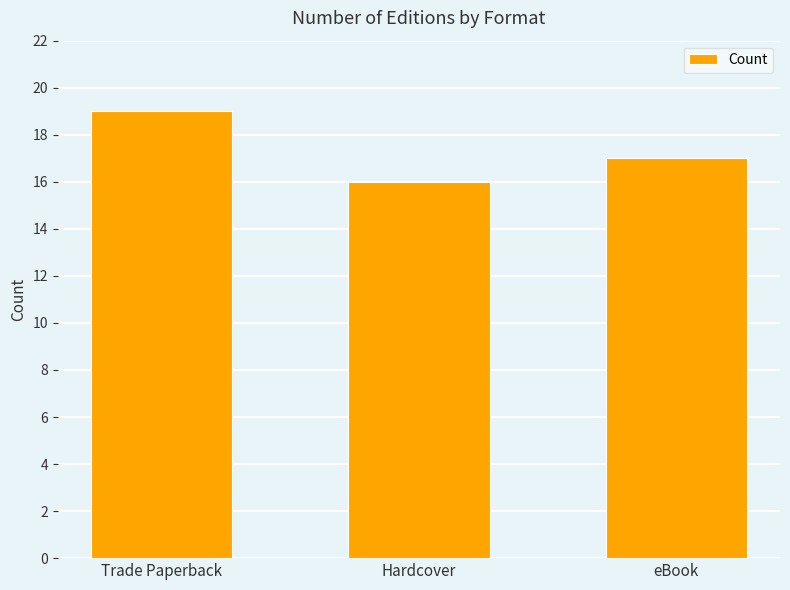

How many series are shown in this chart?

1